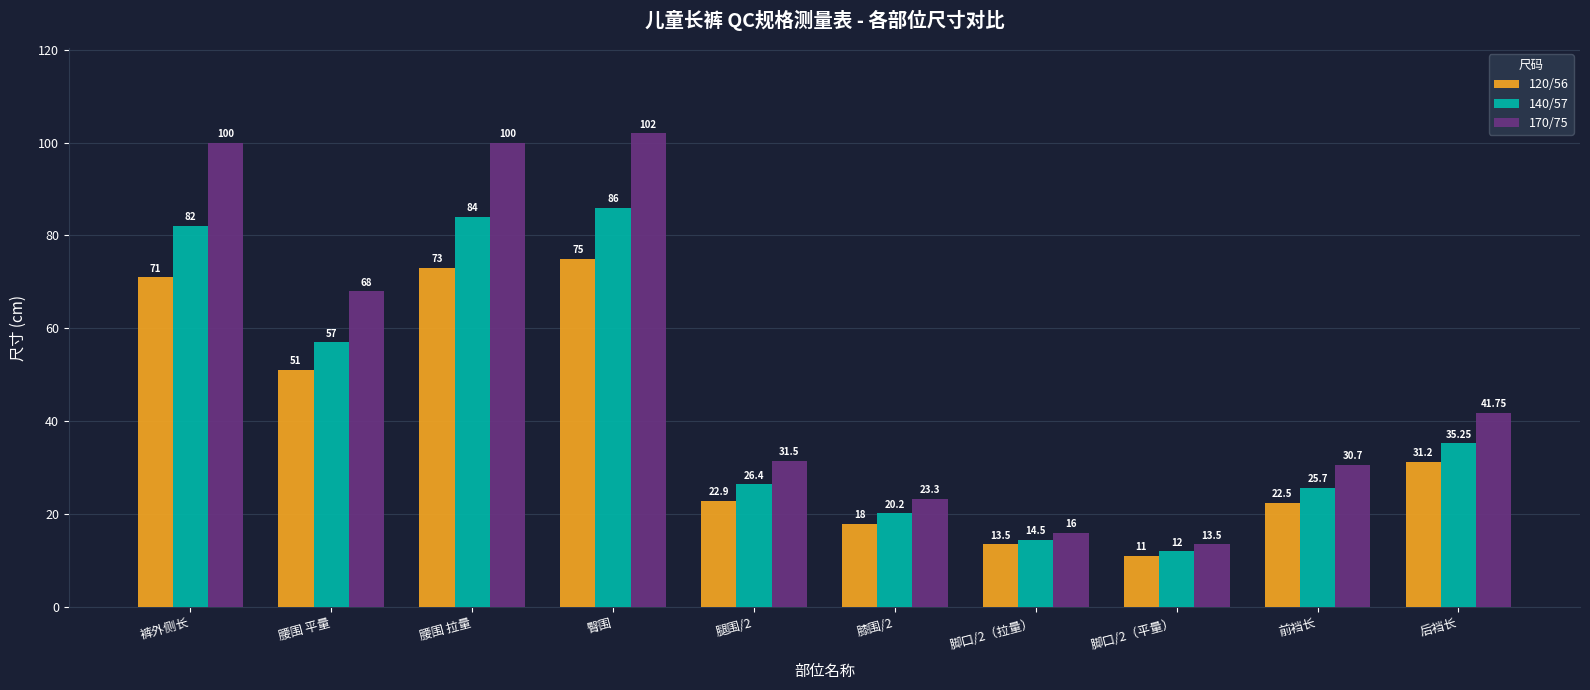

What position from the left is 腿围/2?

5